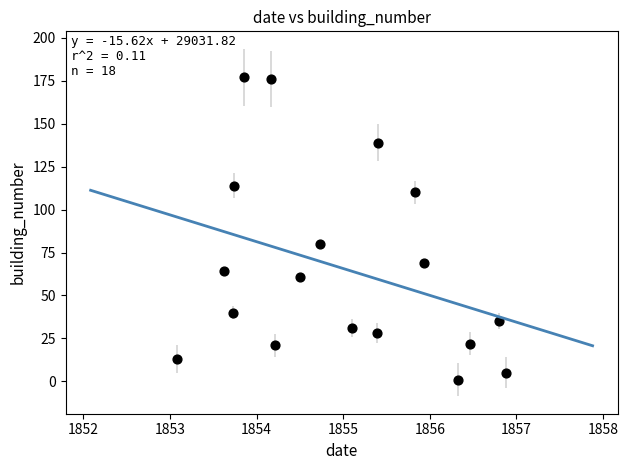

What Y value in the scatter plot is closest to 89?

80